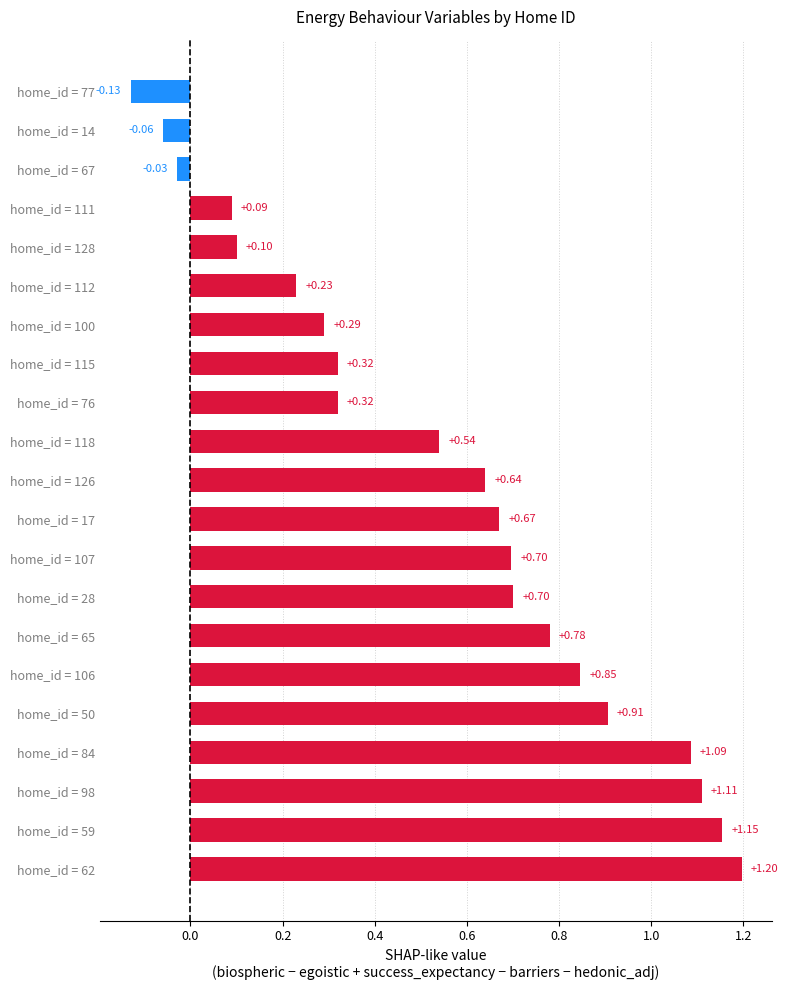

How many data points does each series have?

21